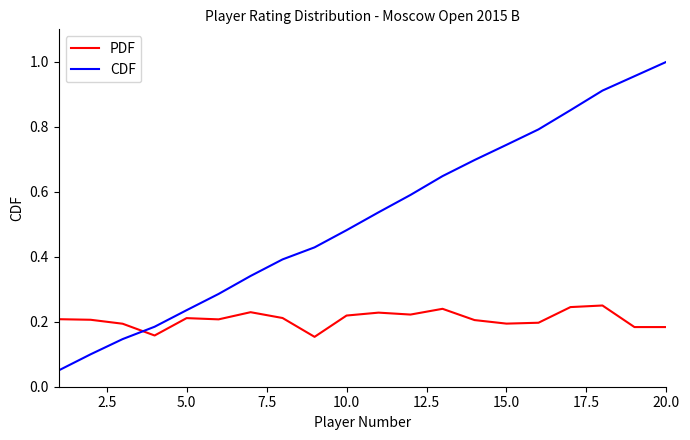

Which series has the largest range (max minus min)?

CDF